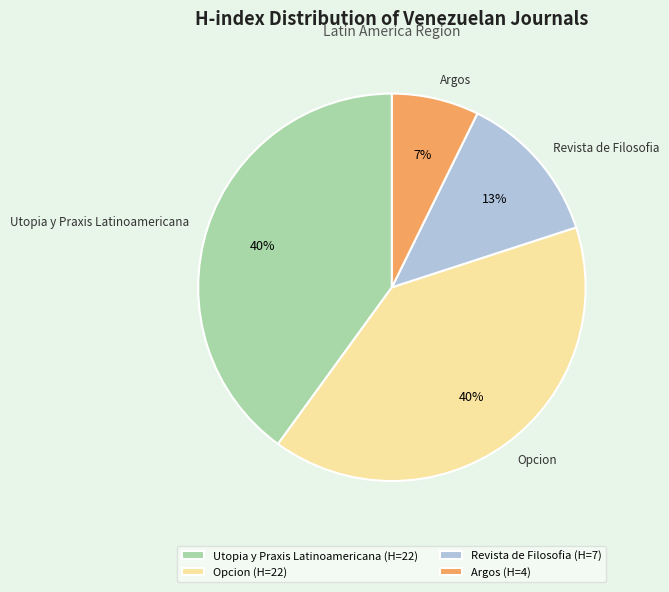

To the nearest percent, what portion does Opcion represent?

40%